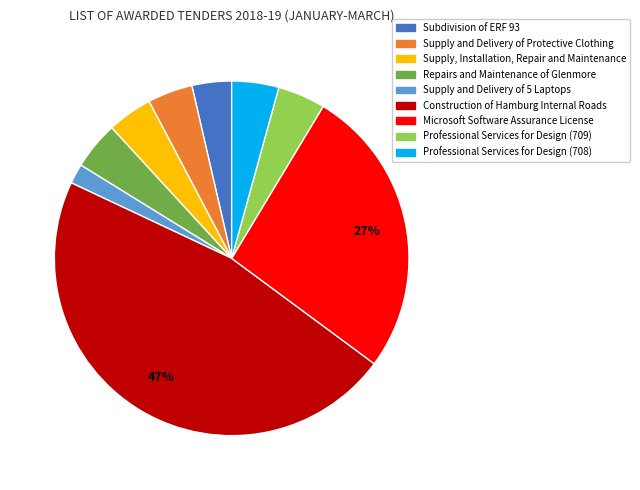

Is it true that Subdivision of ERF 93 is 4% of the pie?

True